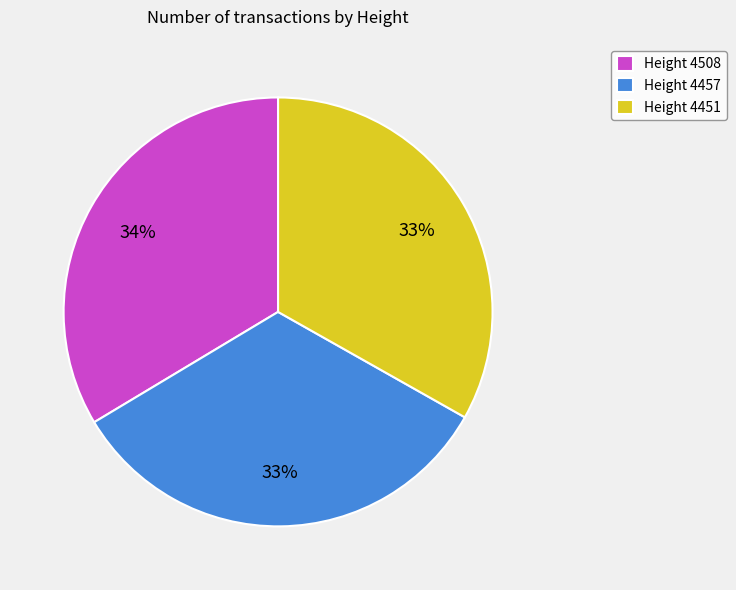

Is the sum of Height 4457 and Height 4451 greater than half?

Yes